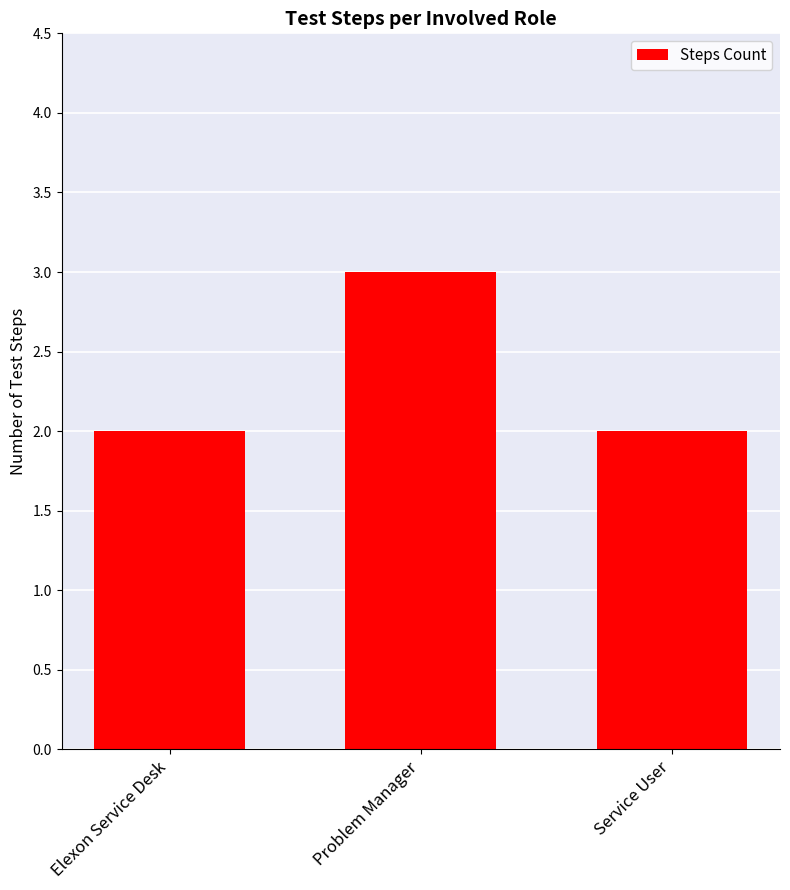

How many data points does each series have?

3